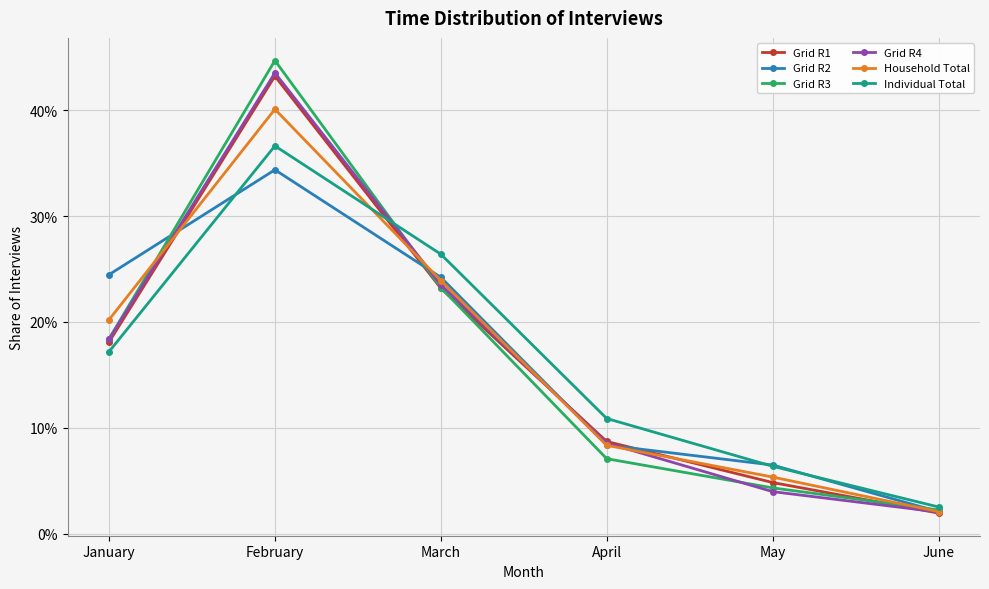

The value of Individual Total at June is 0.0. True or false?

True